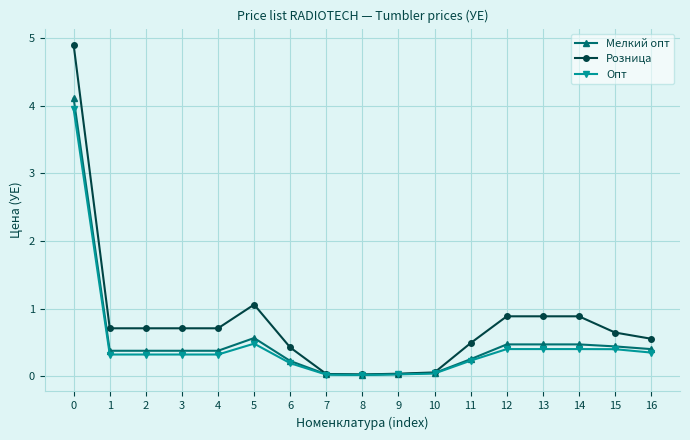

What is the difference between the highest and lowest values at 5?

0.6